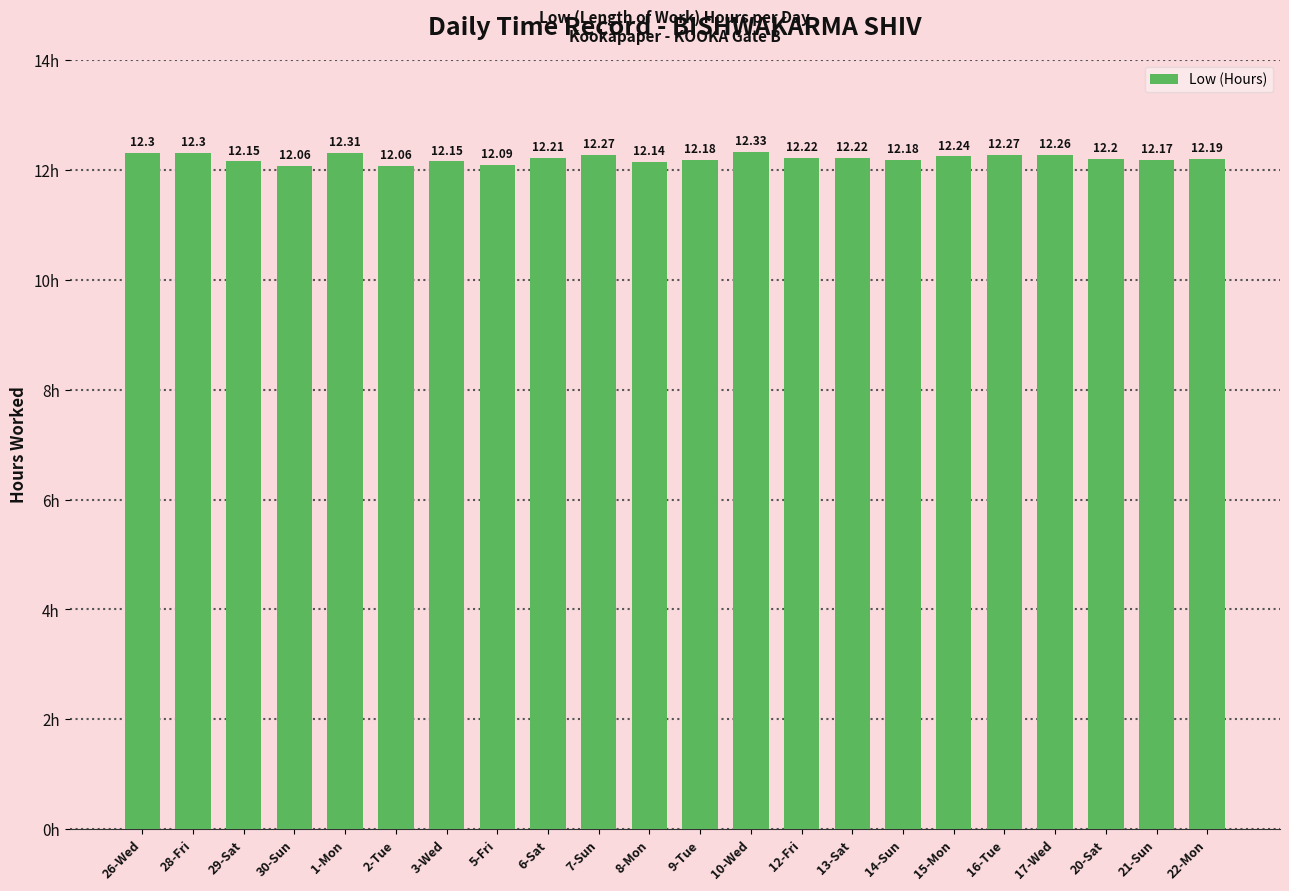

Reading left to right, list all the values displayed in this chart.

12.3	12.3	12.2	12.1	12.3	12.1	12.2	12.1	12.2	12.3	12.1	12.2	12.3	12.2	12.2	12.2	12.2	12.3	12.3	12.2	12.2	12.2